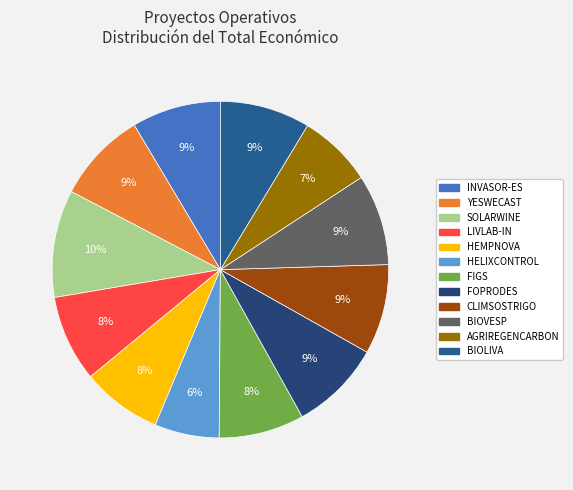

What is the ratio of the value at FIGS to the value at AGRIREGENCARBON?

1.2